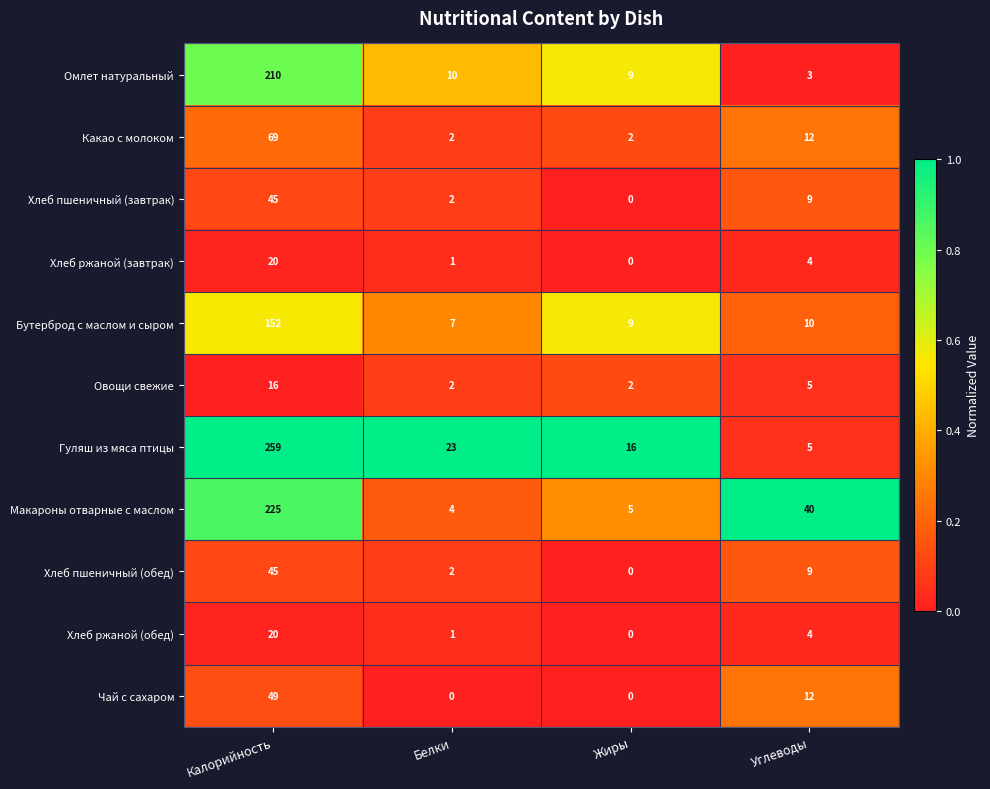

List the labels in order of Омлет натуральный value, largest first.

Калорийность, Белки, Жиры, Углеводы